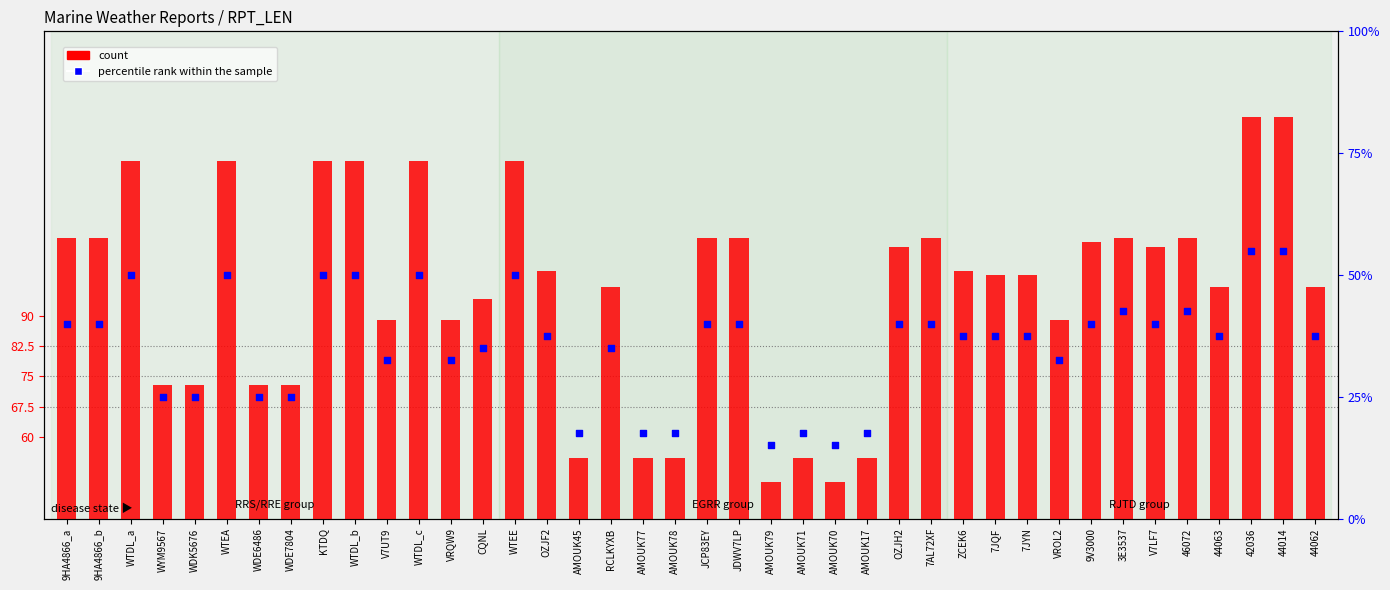

At how many categories does at least one series exceed 131?

2